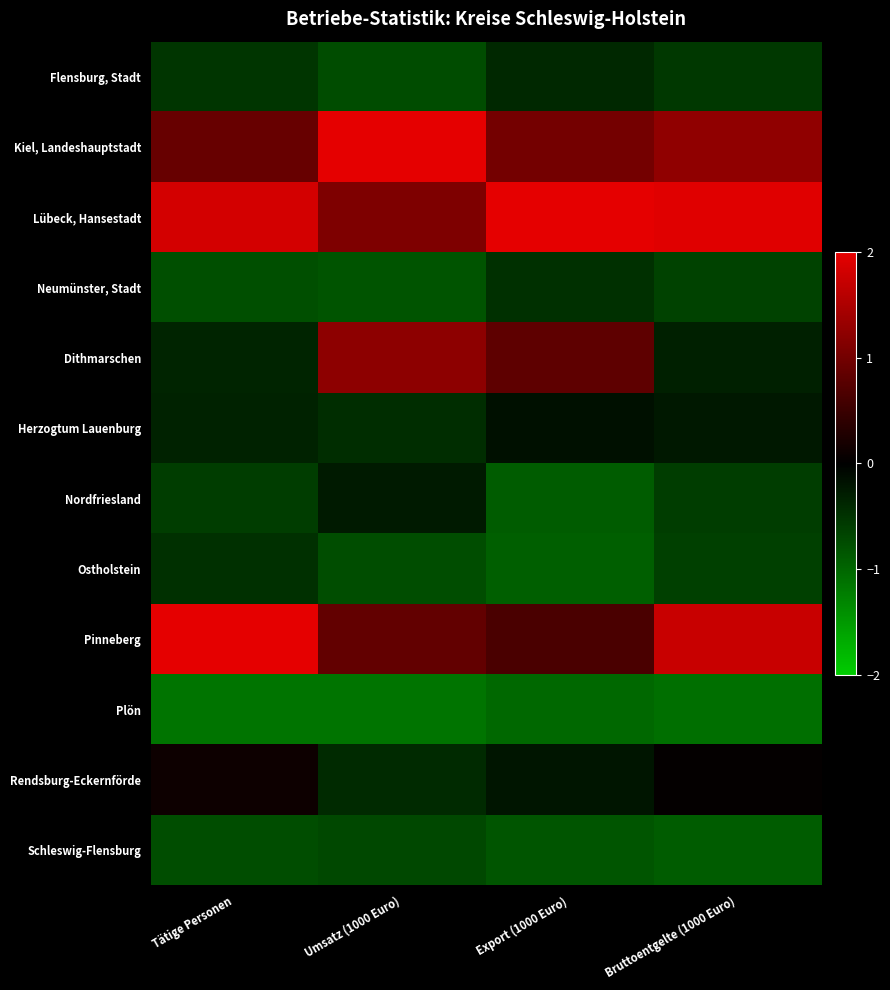

Which series has the largest total across all categories?

Lübeck, Hansestadt